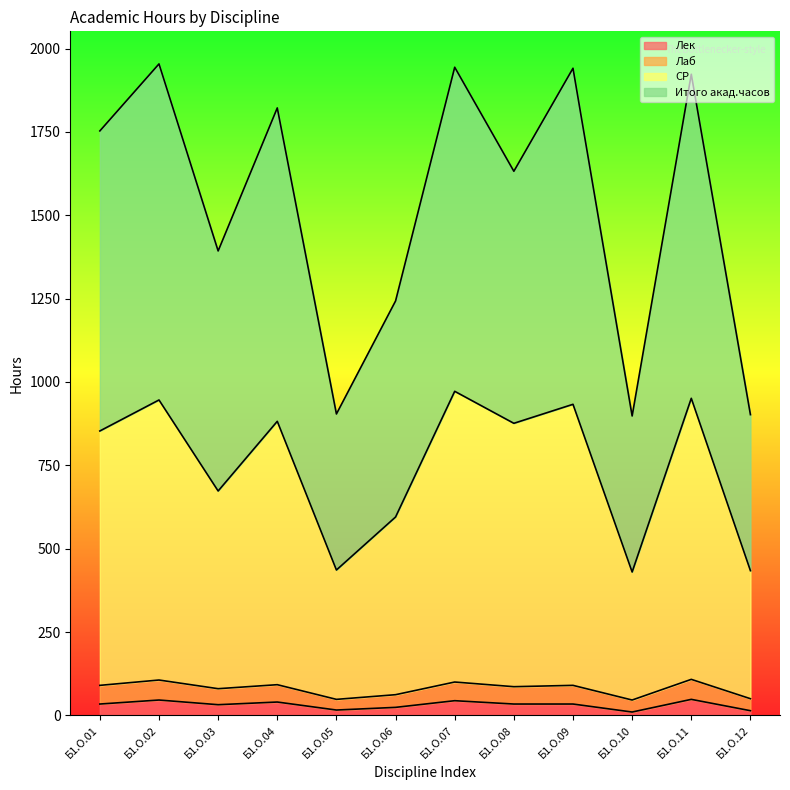

In Лек, how many points are lower than both neighbors (excluding endpoints)?

3